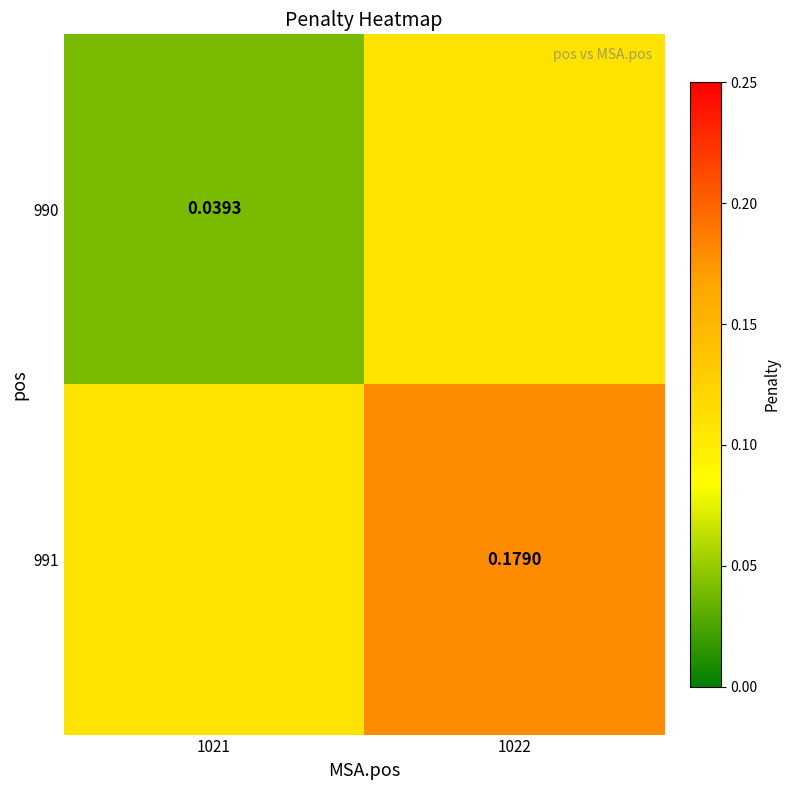

What is the difference between the 991 values at 1021 and 1022?

0.1